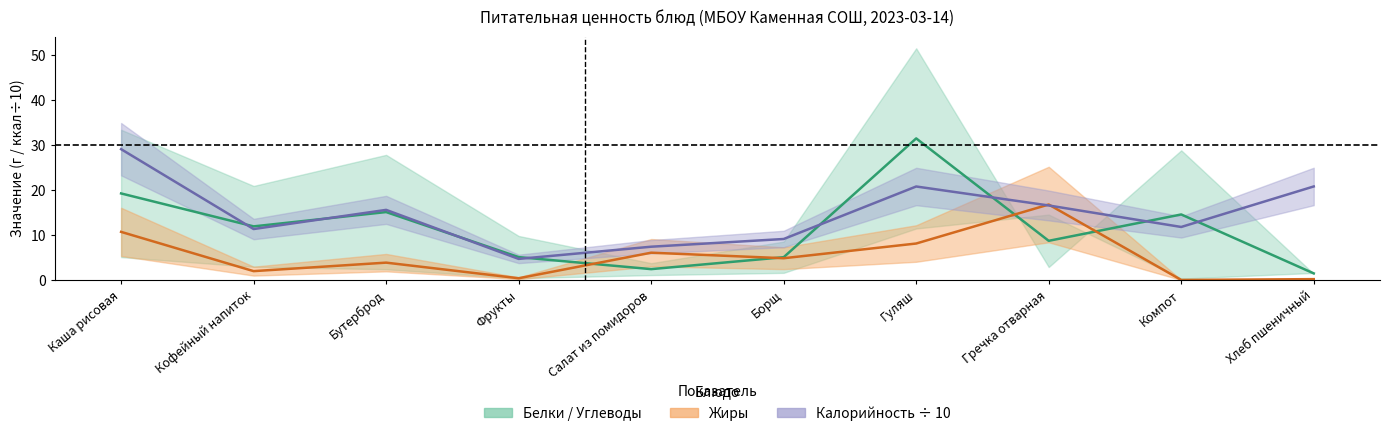

Rank the series by their maximum value, from lowest to highest.

Жиры, Калорийность/10, Среднее Белки/Углеводы